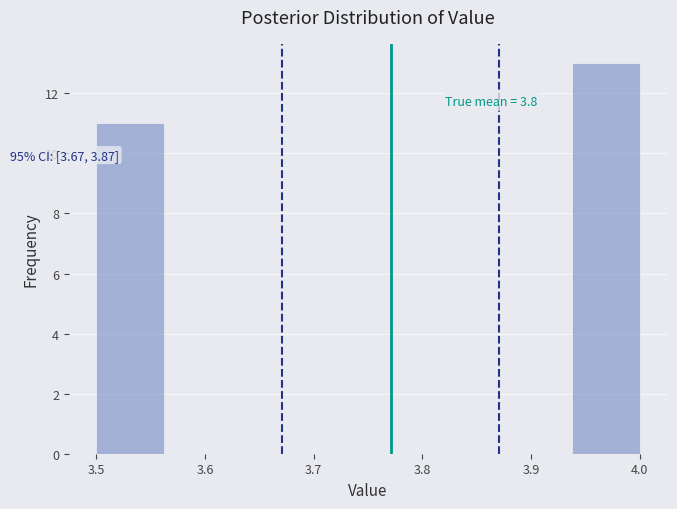

Over which range of the x-axis is the bar tallest?

3.94 to 4.00